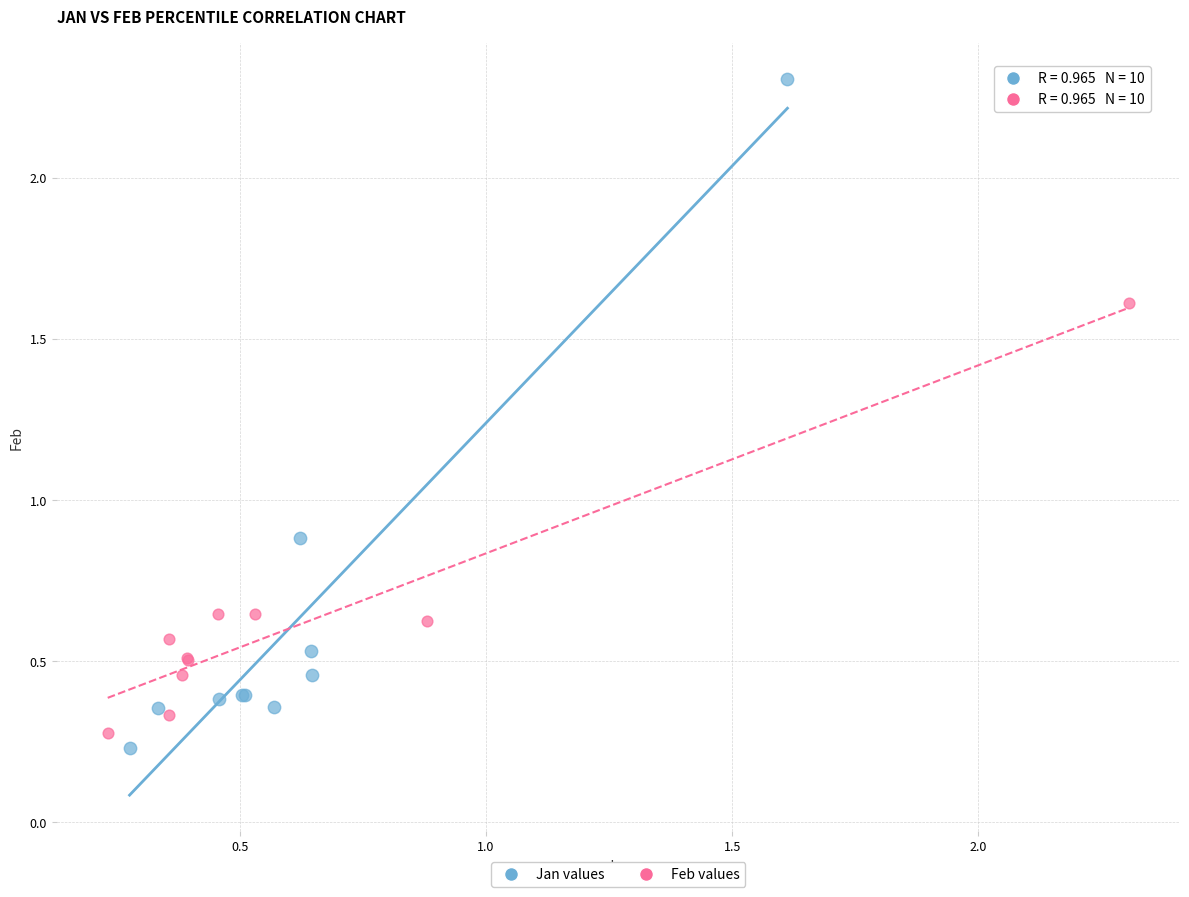

Which series has the largest Y range (max minus min)?

Jan values